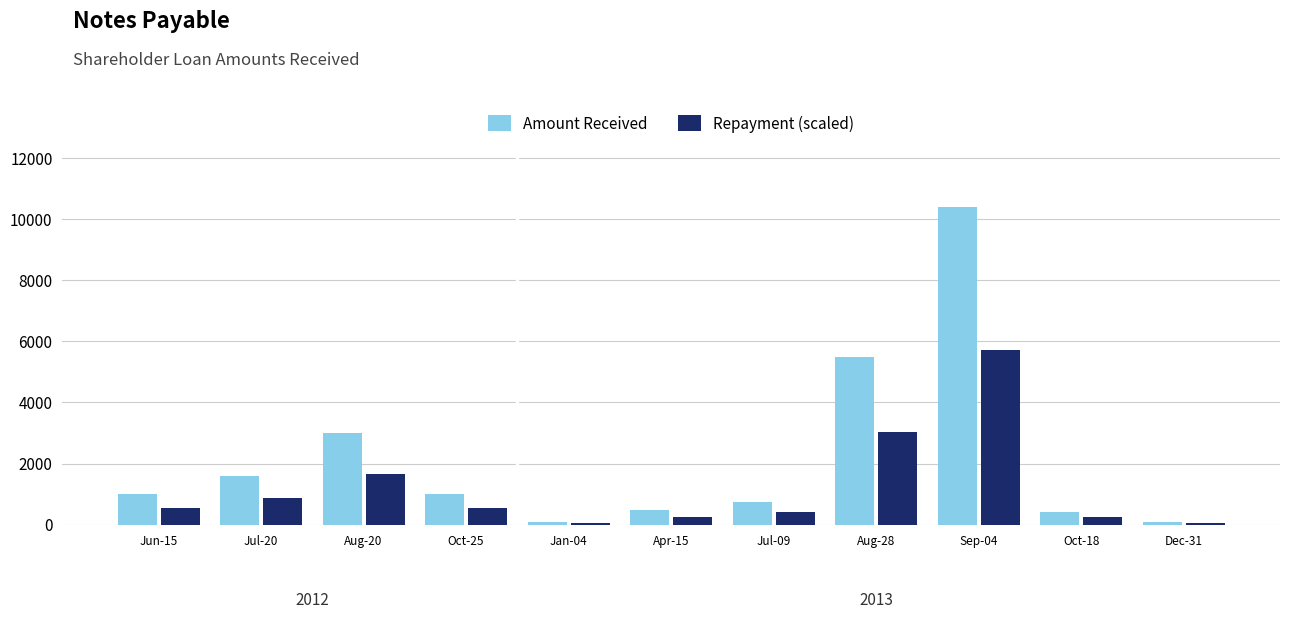

What is the highest value of the Repayment (scaled) series?

5720.0